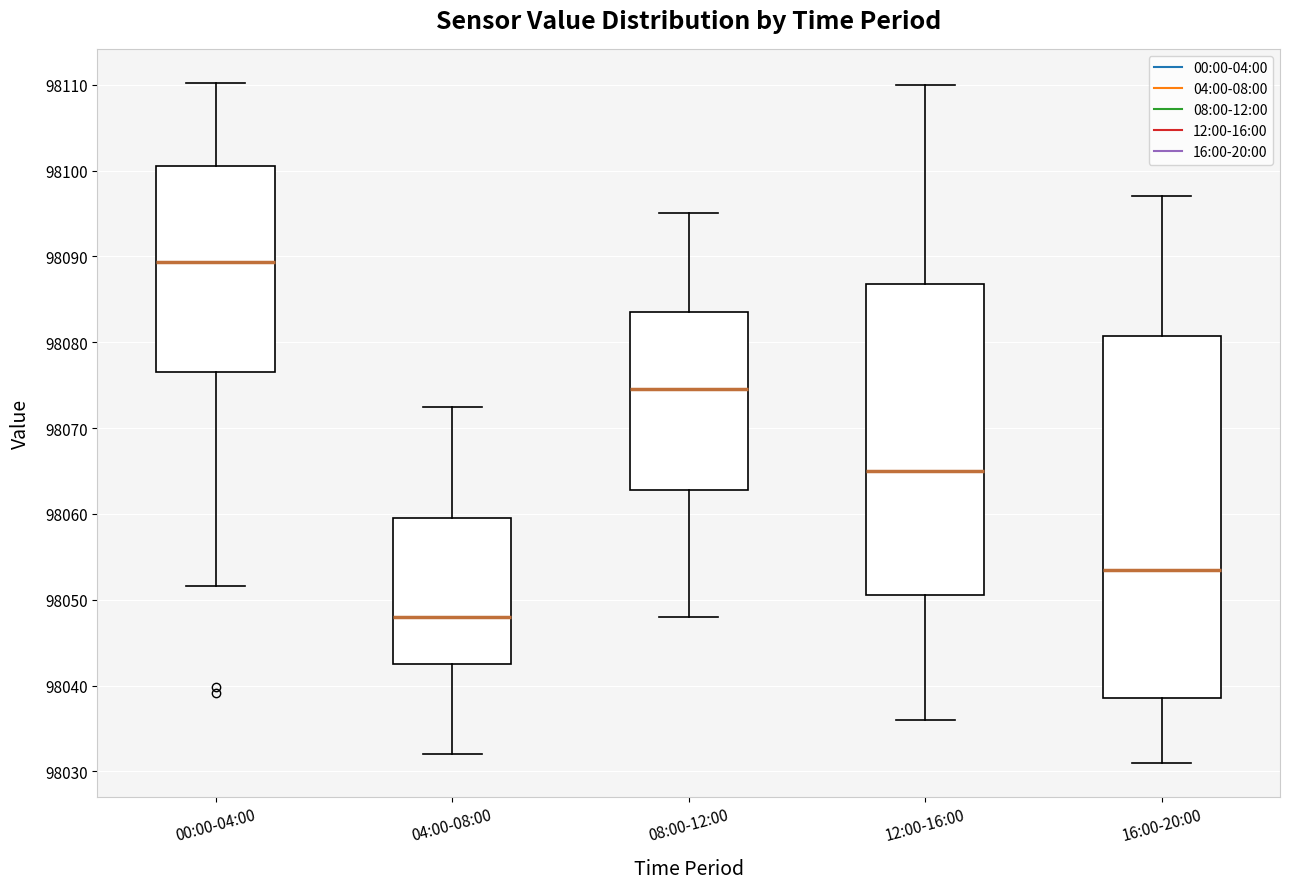

Reading left to right, transcribe this box plot: for each box, give where its median line is, the range the box spans, and where its two whiskers end, as read against the y-axis. The values are not printed on the chart, so give them approximately, as read against the axis.

00:00-04:00: median 98089, box 98077 to 98101, whiskers 98052 to 98110
04:00-08:00: median 98048, box 98043 to 98060, whiskers 98032 to 98073
08:00-12:00: median 98075, box 98063 to 98084, whiskers 98048 to 98095
12:00-16:00: median 98065, box 98051 to 98087, whiskers 98036 to 98110
16:00-20:00: median 98054, box 98039 to 98081, whiskers 98031 to 98097